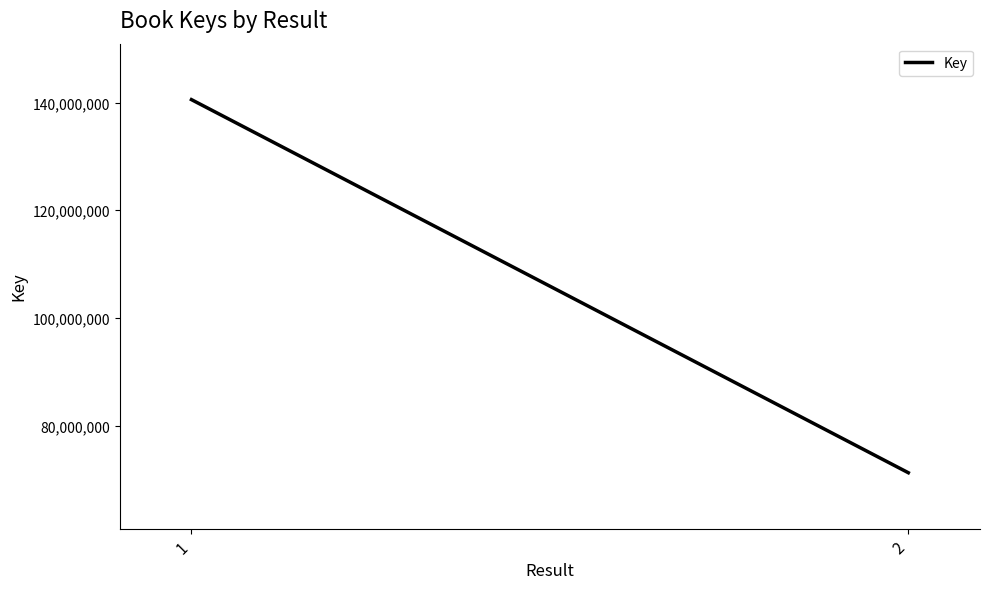

What is the approximate value at 2?

71232929